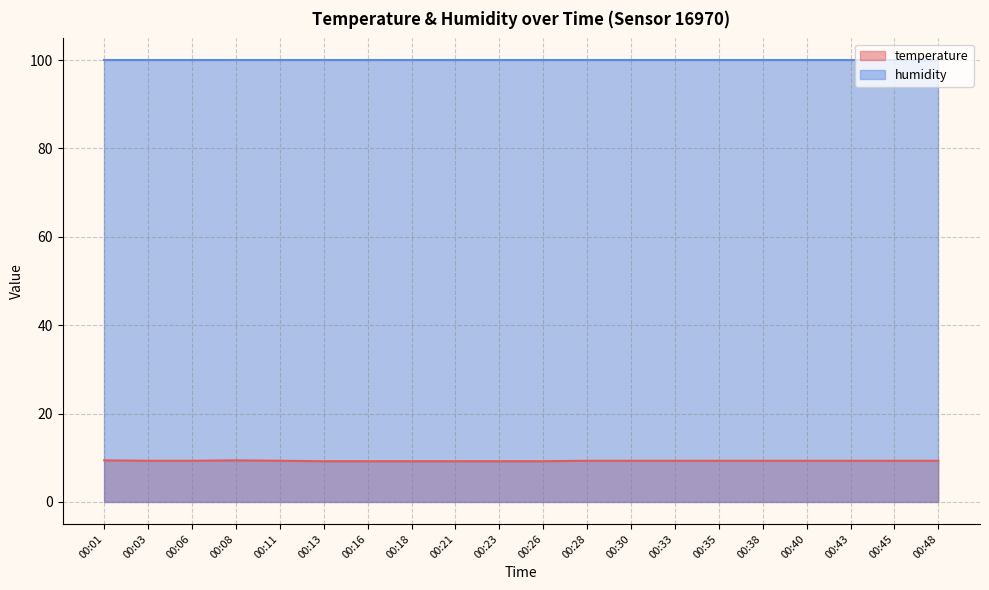

Reading right to left, extract all data points from this chart.

9.3	9.3	9.3	9.3	9.3	9.3	9.3	9.3	9.3	9.2	9.2	9.2	9.2	9.2	9.2	9.3	9.4	9.3	9.3	9.4